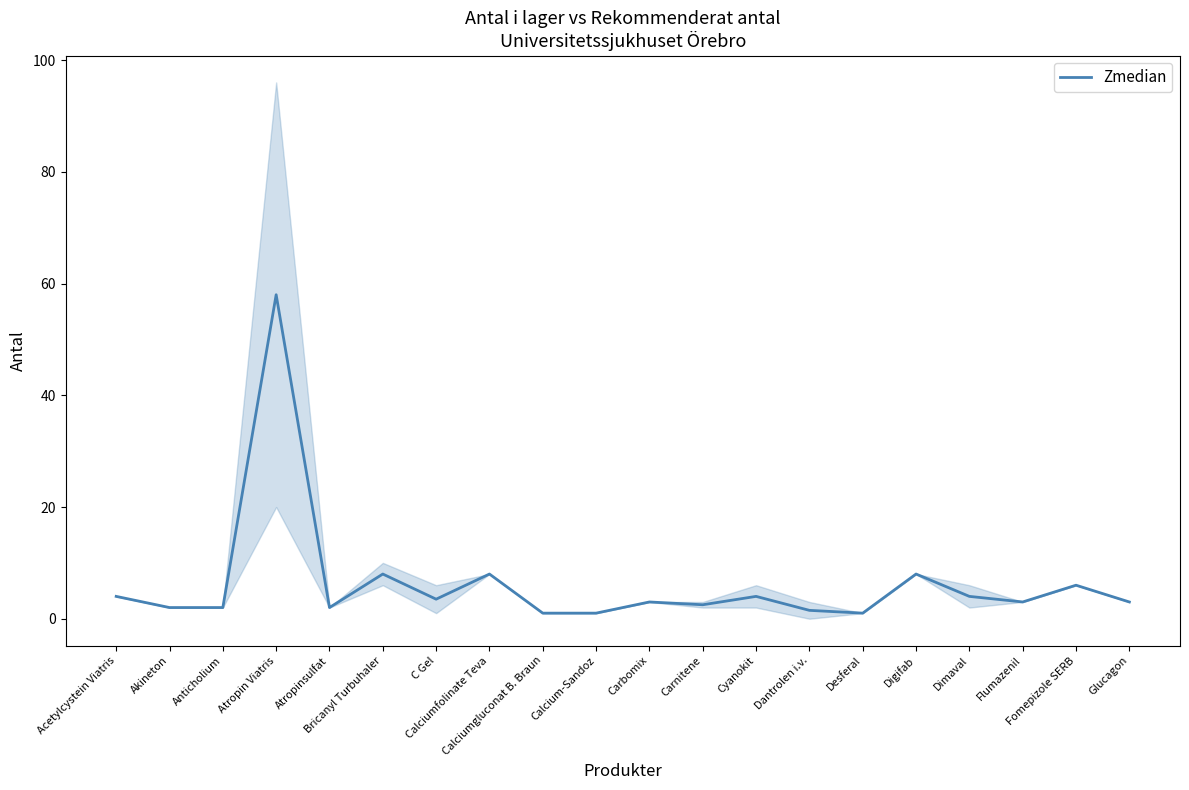

What position from the right is Atropin Viatris?

17